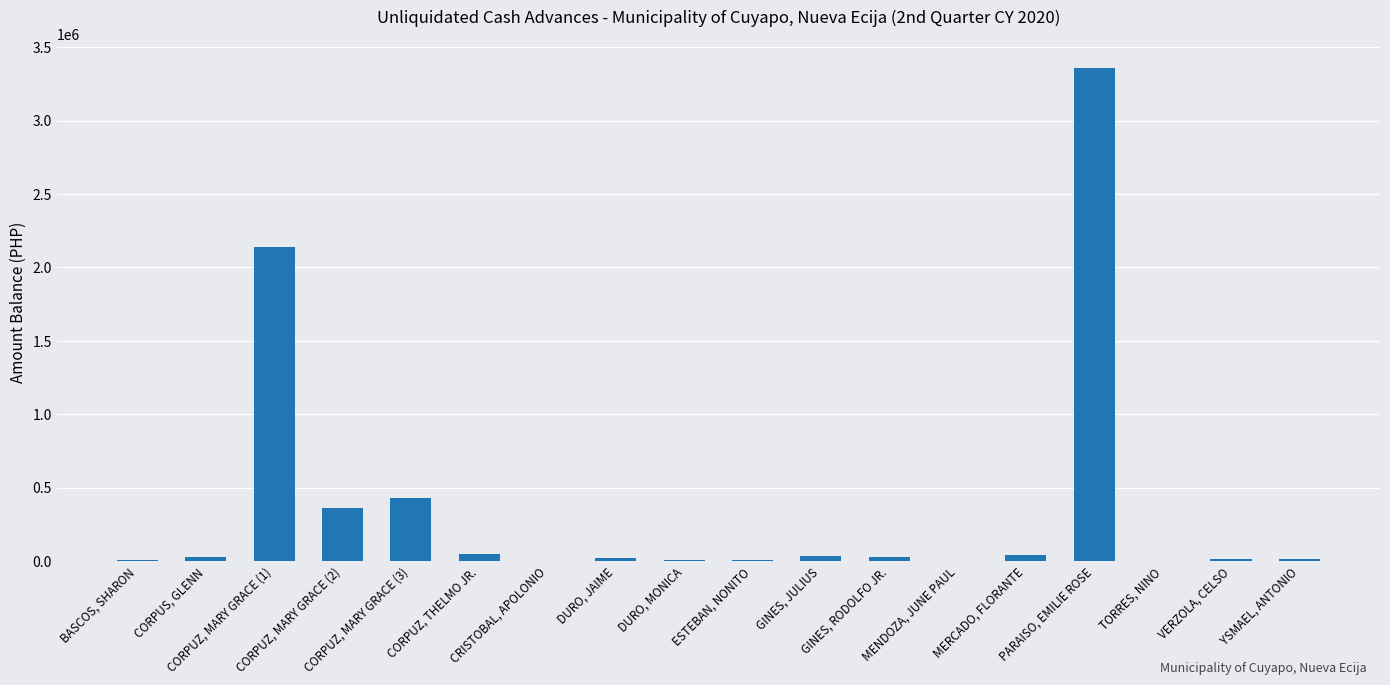

Read the value at ESTEBAN, NONITO.

5000.0